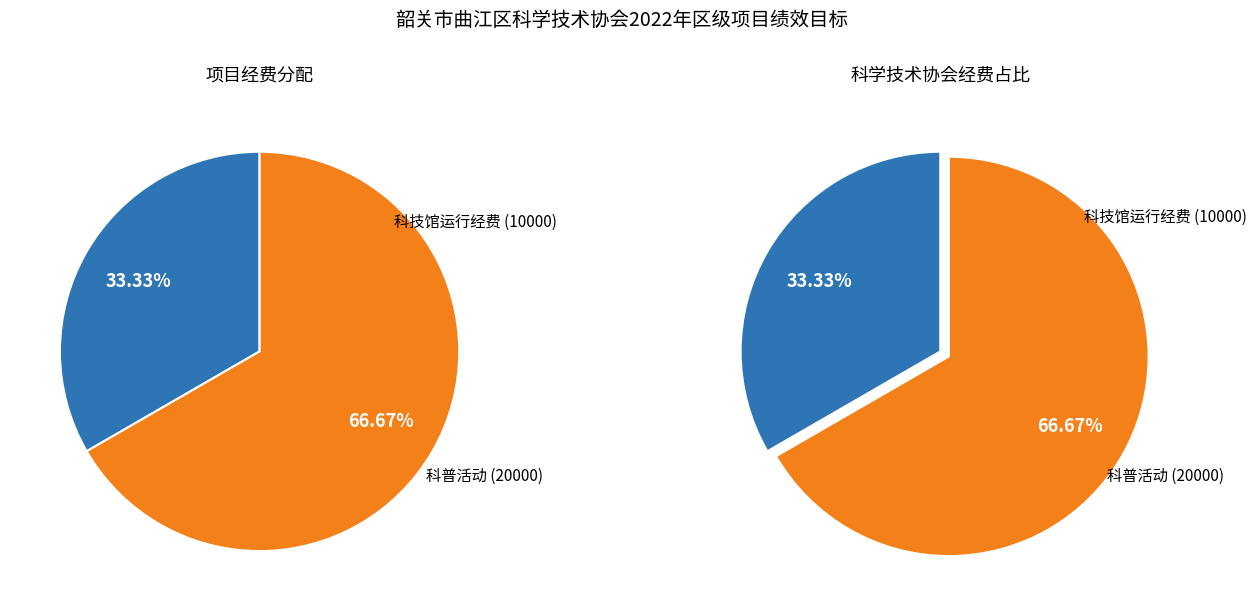

Rank the categories by value from highest to lowest.

科普活动, 科技馆运行经费